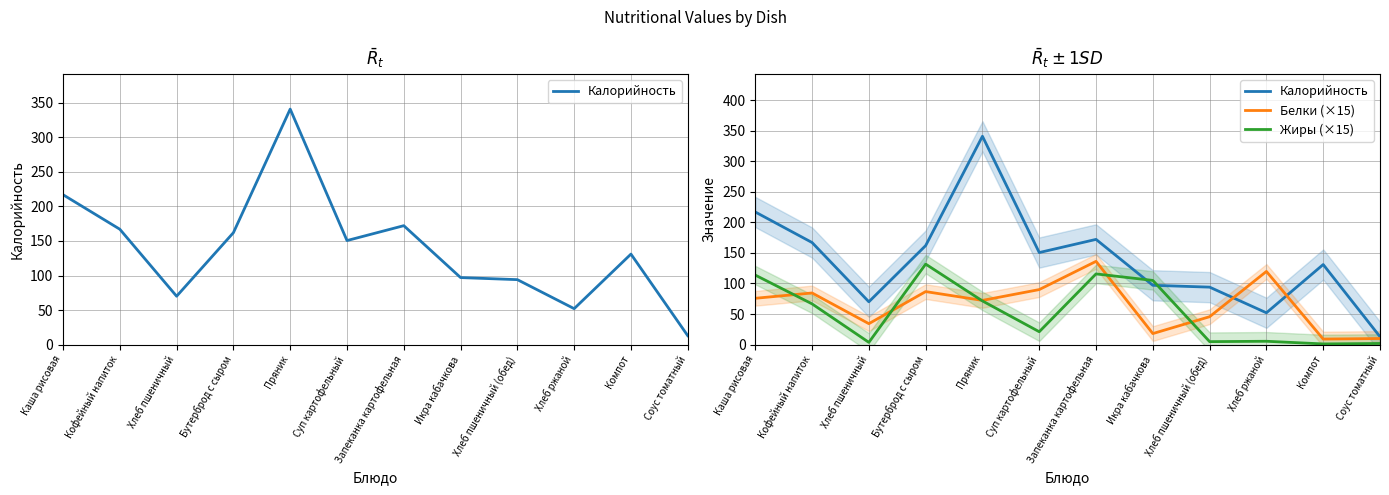

At Кофейный напиток, list the series in order from smallest to largest.

Жиры (×15), Белки (×15), Калорийность